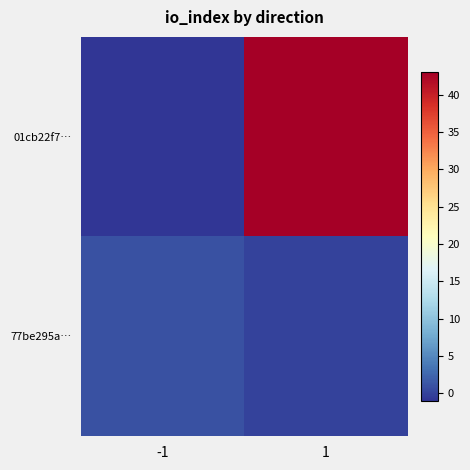

List the series in order of their overall mean, highest first.

01cb22f7…, 77be295a…